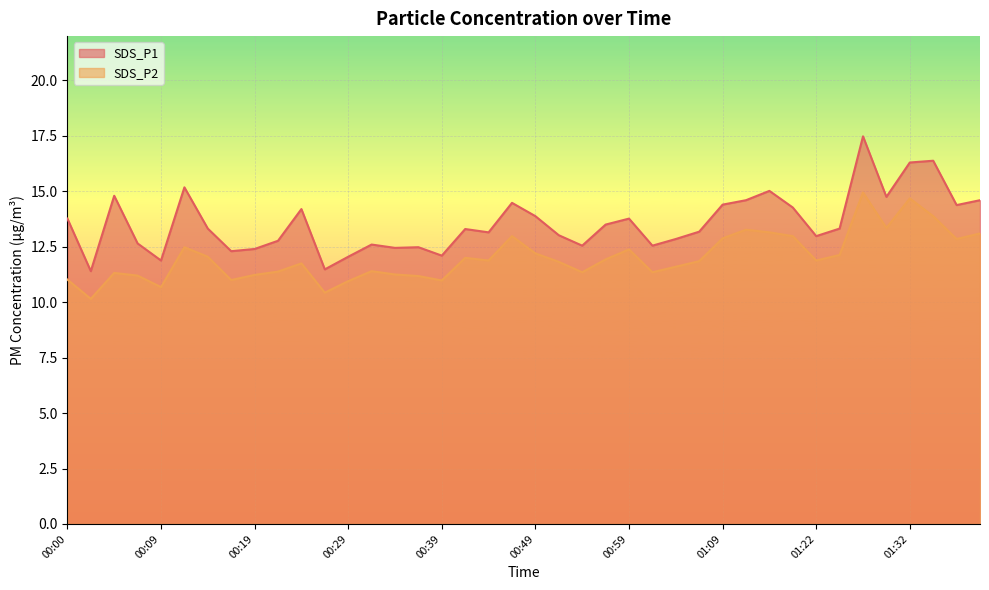

What is the difference between the second highest and second lowest values in the SDS_P1 series?

4.9